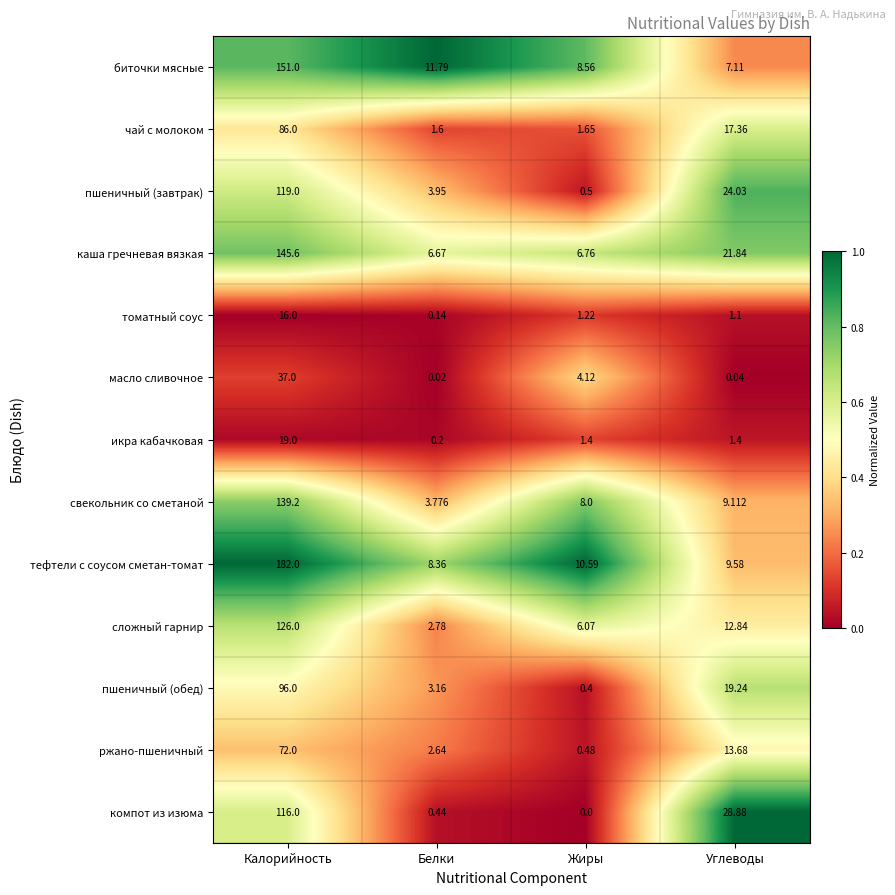

List the labels in order of масло сливочное value, largest first.

Калорийность, Жиры, Углеводы, Белки